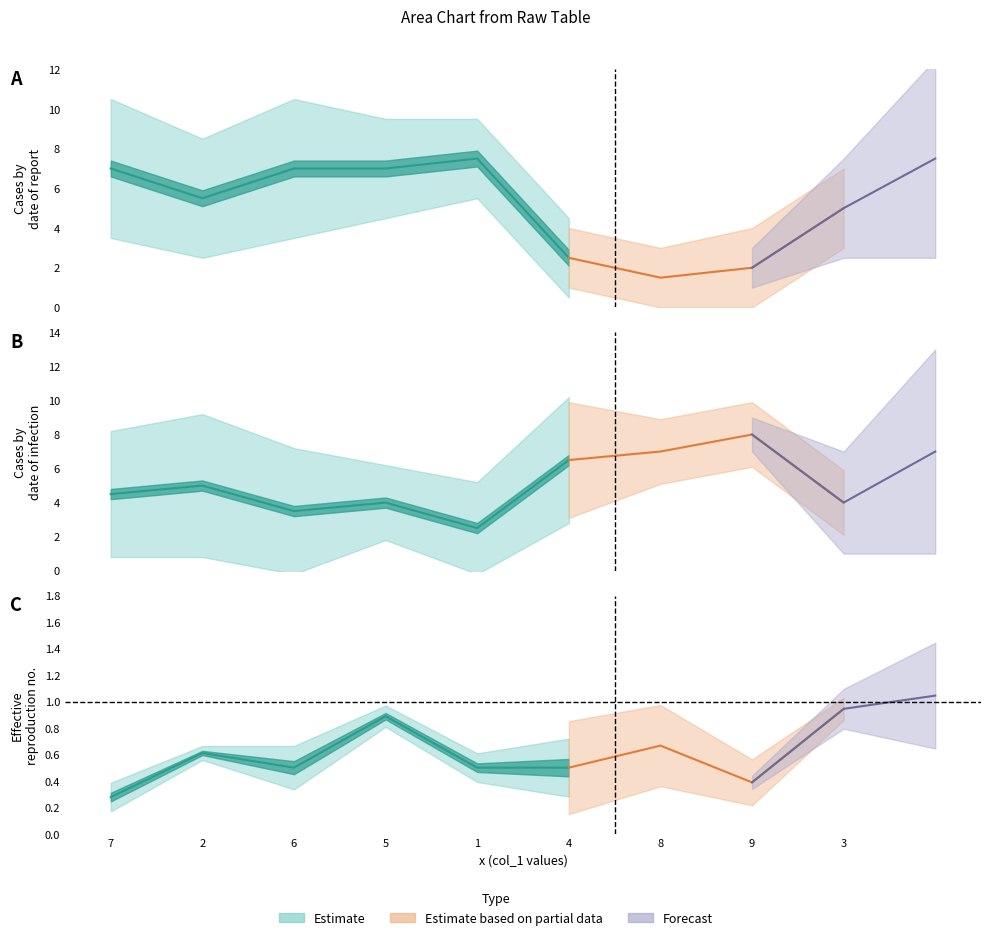

How many values in the col_7 series are below 5?

4